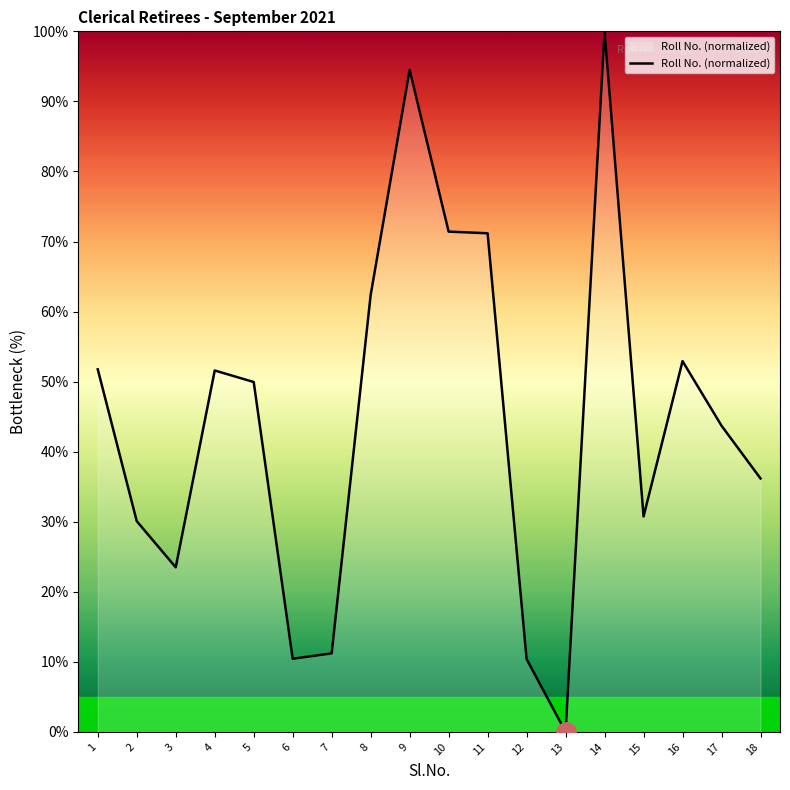

What is the difference between the maximum and minimum values?

100.0